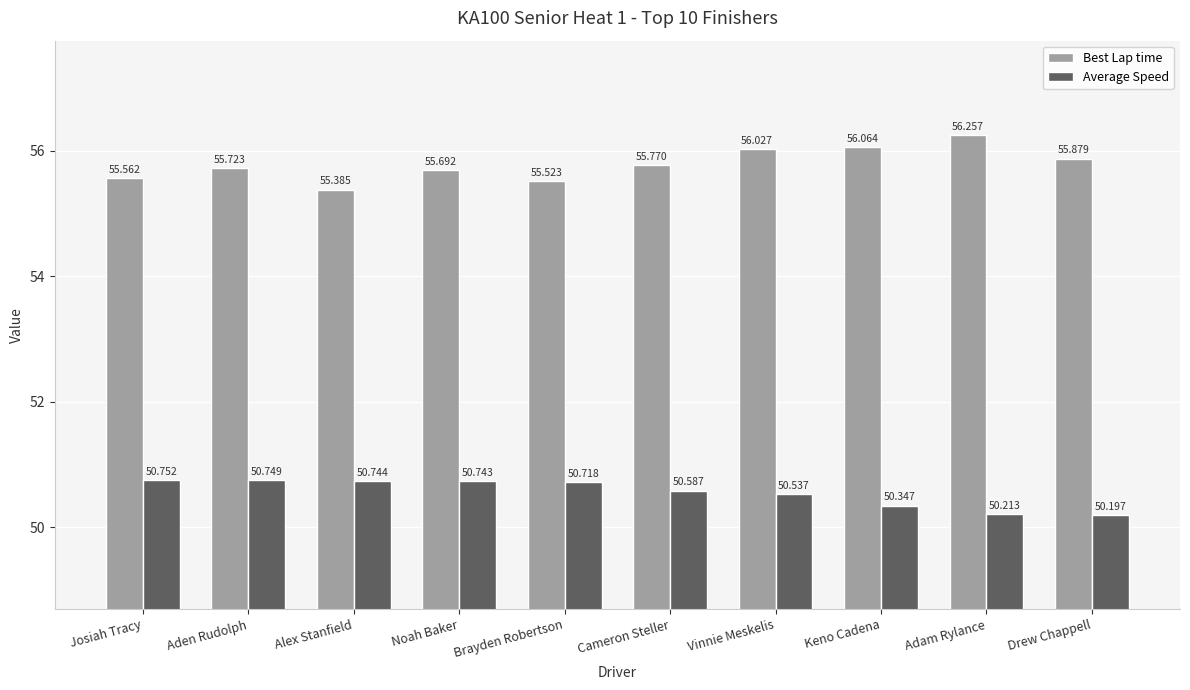

Count the number of categories in the chart.

10